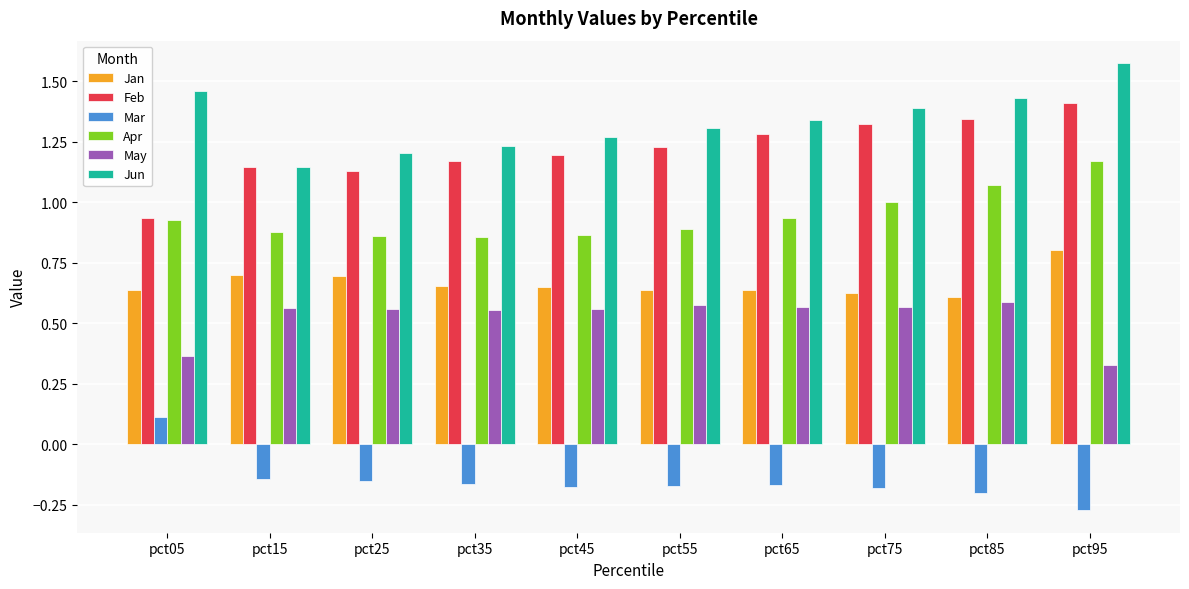

What are all the series names shown in the legend?

Jan, Feb, Mar, Apr, May, Jun